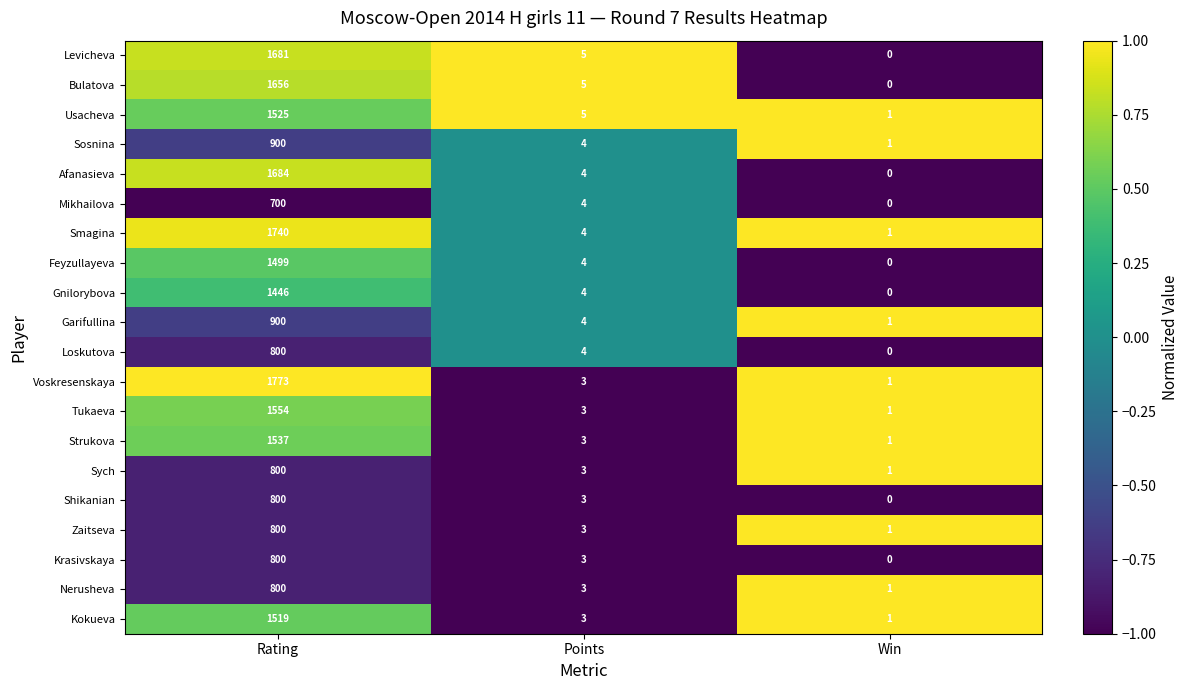

Rank the categories by Loskutova value from highest to lowest.

Rating, Points, Win